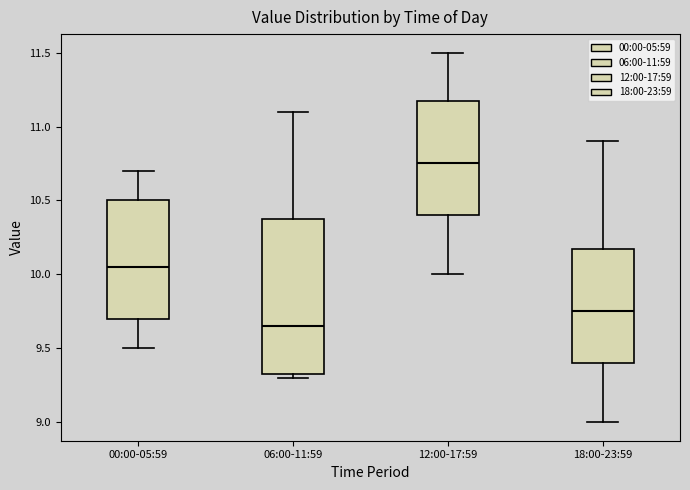

Reading left to right, read every box against the y-axis: the position of its median line, the range the box covers, and the ends of its whiskers. The values are not printed on the chart, so give them approximately, as read against the axis.

00:00-05:59: median 10.05, box 9.70 to 10.50, whiskers 9.50 to 10.70
06:00-11:59: median 9.65, box 9.35 to 10.40, whiskers 9.30 to 11.10
12:00-17:59: median 10.75, box 10.40 to 11.20, whiskers 10.00 to 11.50
18:00-23:59: median 9.75, box 9.40 to 10.20, whiskers 9.00 to 10.90